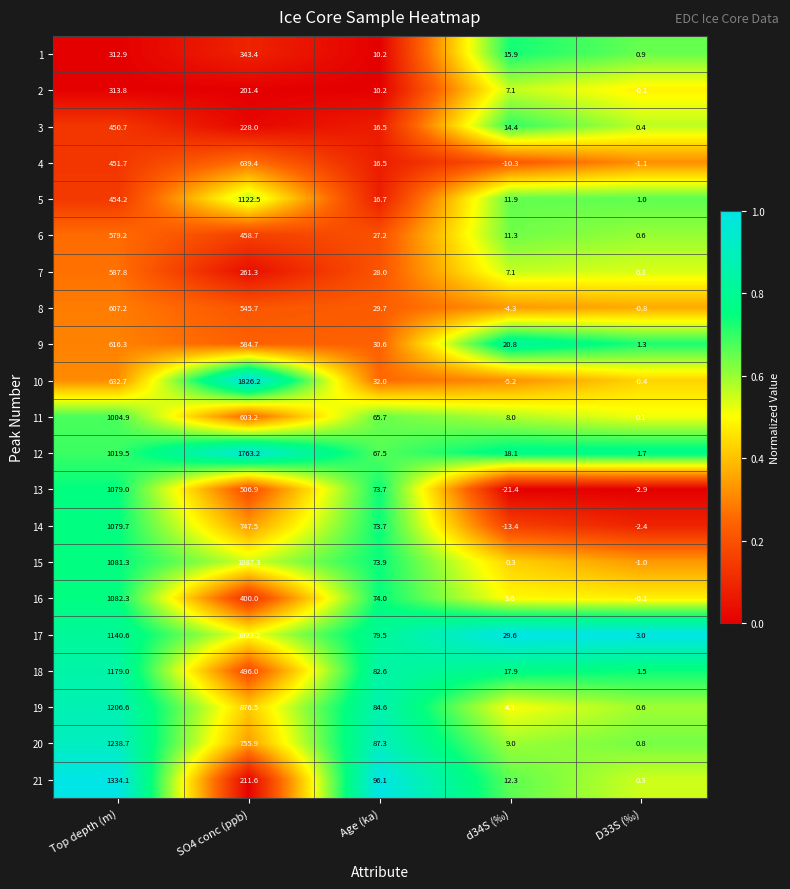

Between SO4 conc (ppb) and D33S (‰), which series saw the biggest shift?

10